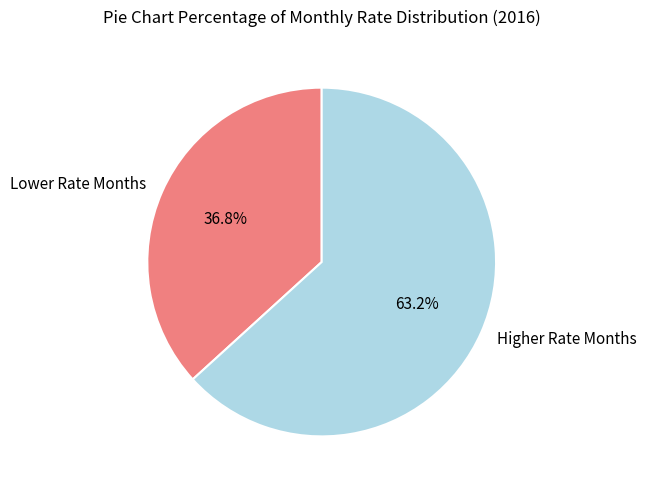

Which slice is the smallest?

Lower Rate Months